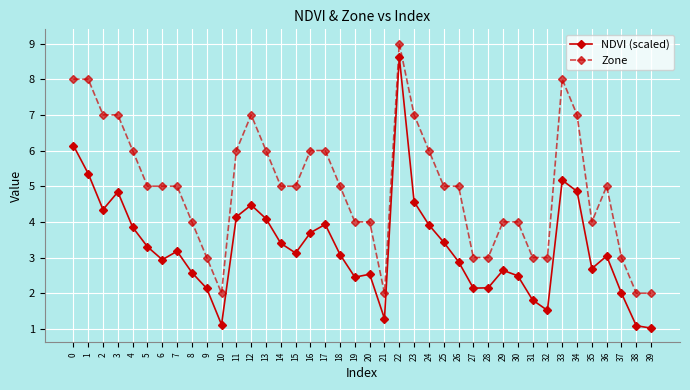

Rank the series by their average value, from highest to lowest.

Zone, NDVI (scaled)